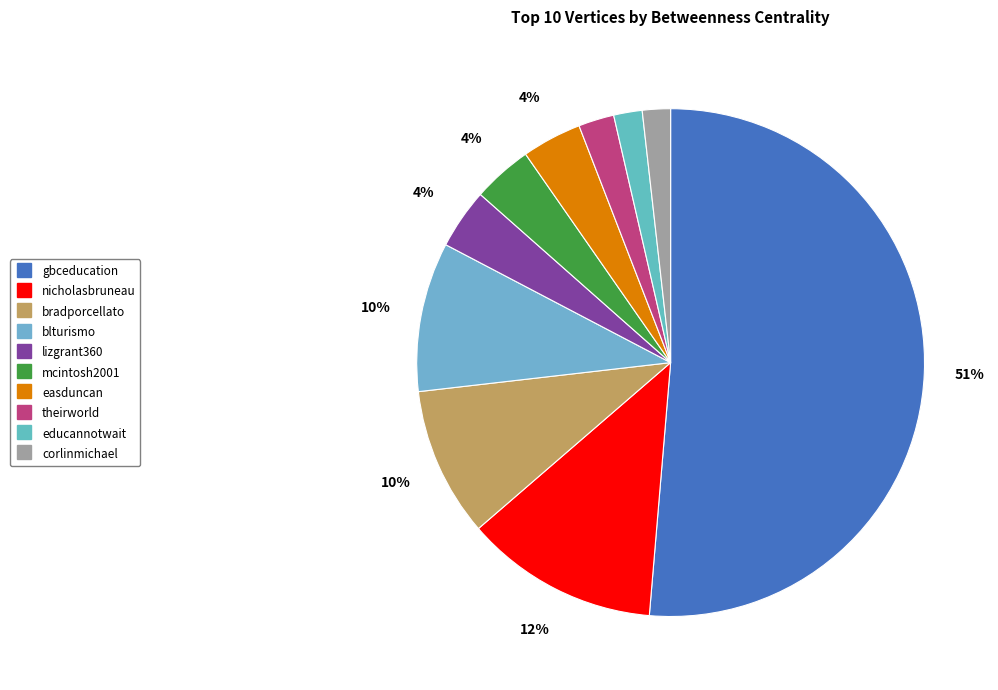

What percentage is the blturismo slice, to the nearest percent?

10%